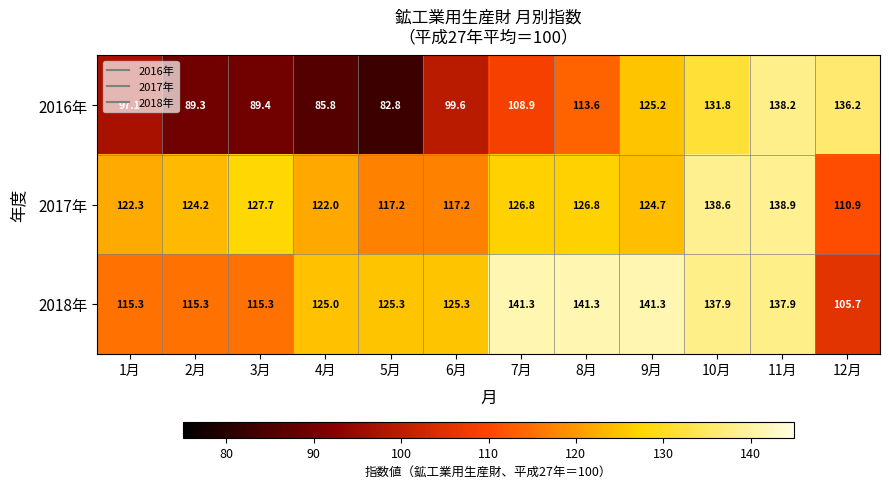

How many series are shown in this chart?

3